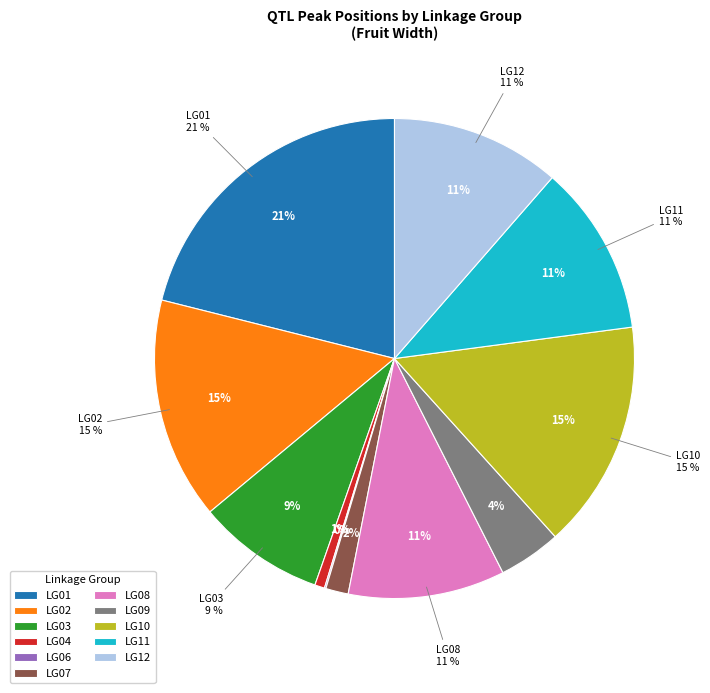

Do LG02 and LG08 together represent more than half of the pie?

No